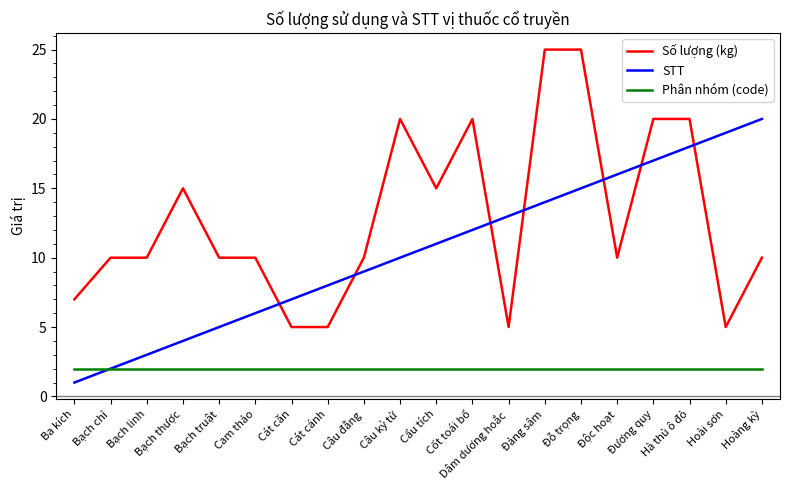

Reading right to left, what are all the values shown in this chart?

Số lượng (kg): Hoàng kỳ=10	Hoài sơn=5	Hà thủ ô đỏ=20	Đương quy=20	Độc hoạt=10	Đỗ trọng=25	Đảng sâm=25	Dâm dương hoắc=5	Cốt toái bổ=20	Cẩu tích=15	Câu kỷ tử=20	Câu đằng=10	Cát cánh=5	Cát căn=5	Cam thảo=10	Bạch truật=10	Bạch thược=15	Bạch linh=10	Bạch chỉ=10	Ba kích=7
STT: Hoàng kỳ=20	Hoài sơn=19	Hà thủ ô đỏ=18	Đương quy=17	Độc hoạt=16	Đỗ trọng=15	Đảng sâm=14	Dâm dương hoắc=13	Cốt toái bổ=12	Cẩu tích=11	Câu kỷ tử=10	Câu đằng=9	Cát cánh=8	Cát căn=7	Cam thảo=6	Bạch truật=5	Bạch thược=4	Bạch linh=3	Bạch chỉ=2	Ba kích=1
Phân nhóm (code): Hoàng kỳ=2	Hoài sơn=2	Hà thủ ô đỏ=2	Đương quy=2	Độc hoạt=2	Đỗ trọng=2	Đảng sâm=2	Dâm dương hoắc=2	Cốt toái bổ=2	Cẩu tích=2	Câu kỷ tử=2	Câu đằng=2	Cát cánh=2	Cát căn=2	Cam thảo=2	Bạch truật=2	Bạch thược=2	Bạch linh=2	Bạch chỉ=2	Ba kích=2